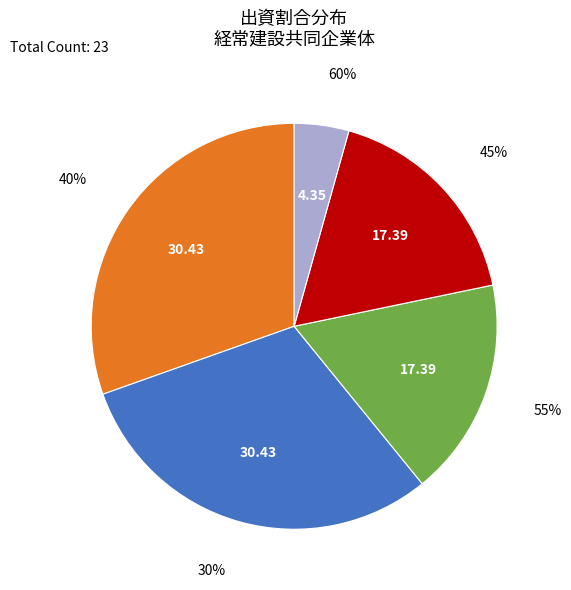

Is there any slice that represents more than half of the pie?

No